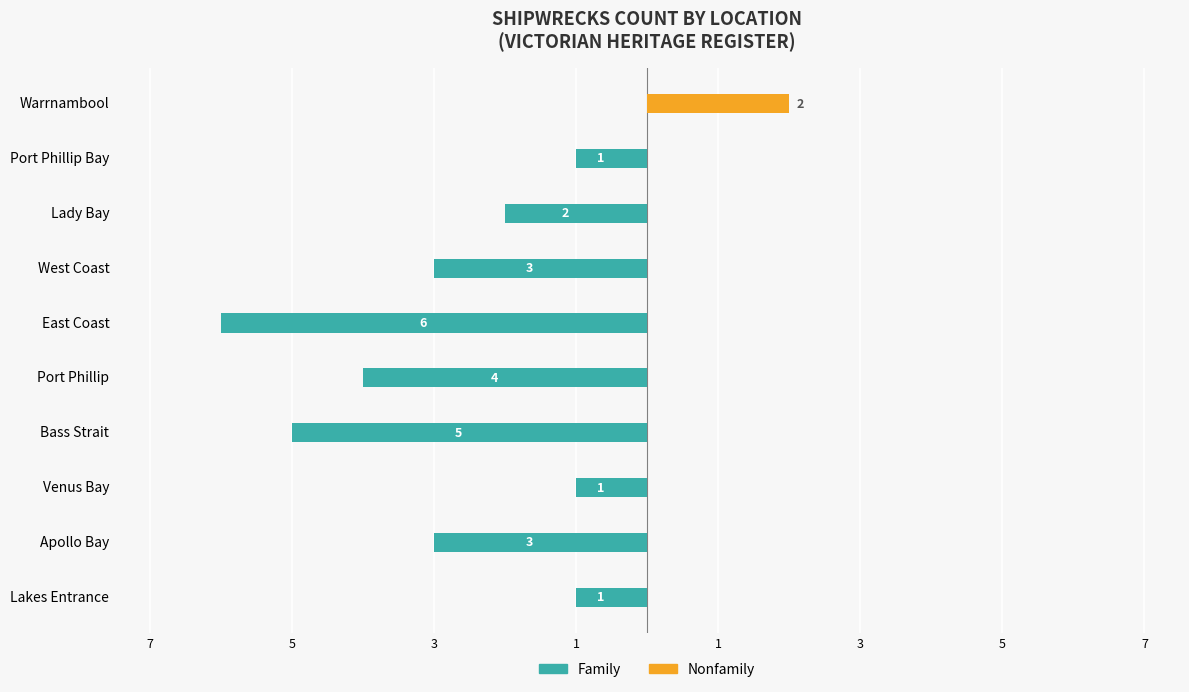

What is the difference between the maximum and minimum values in the Nonfamily series?

2